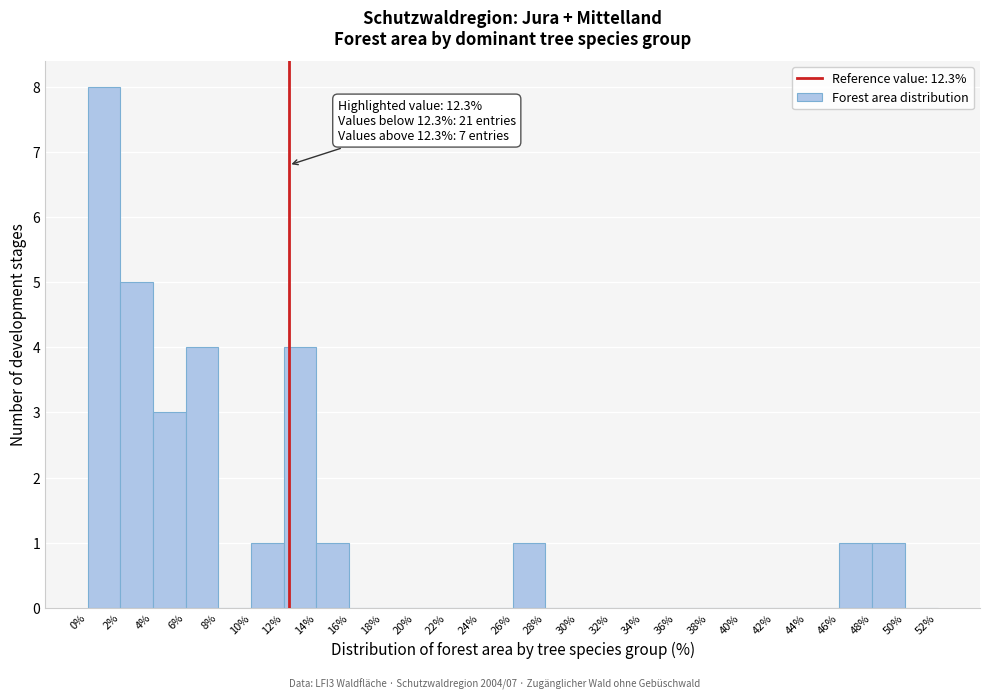

Which range on the x-axis has the tallest bar?

0% to 2%